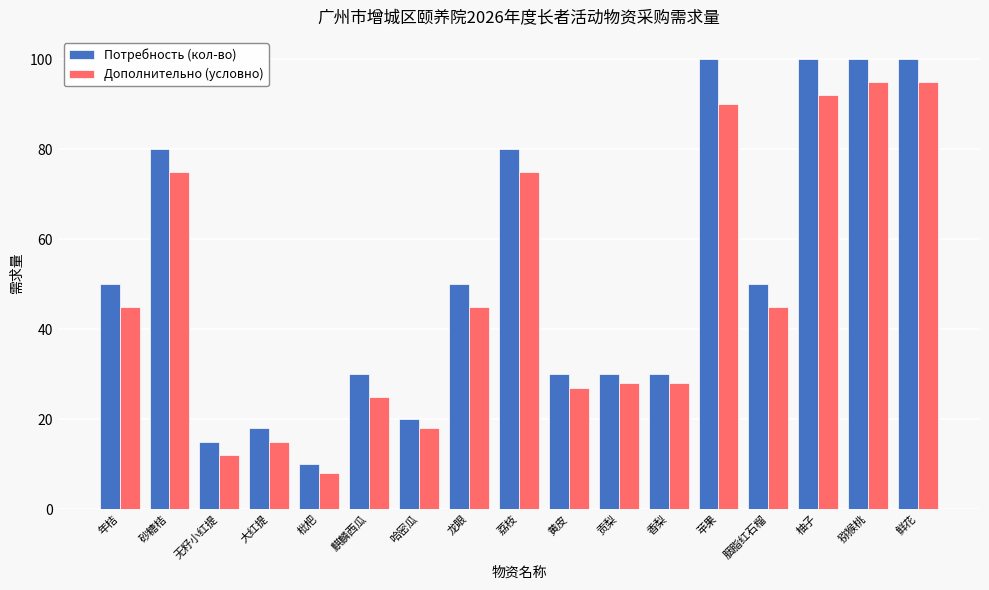

Which series has the largest total across all categories?

Потребность (кол-во)